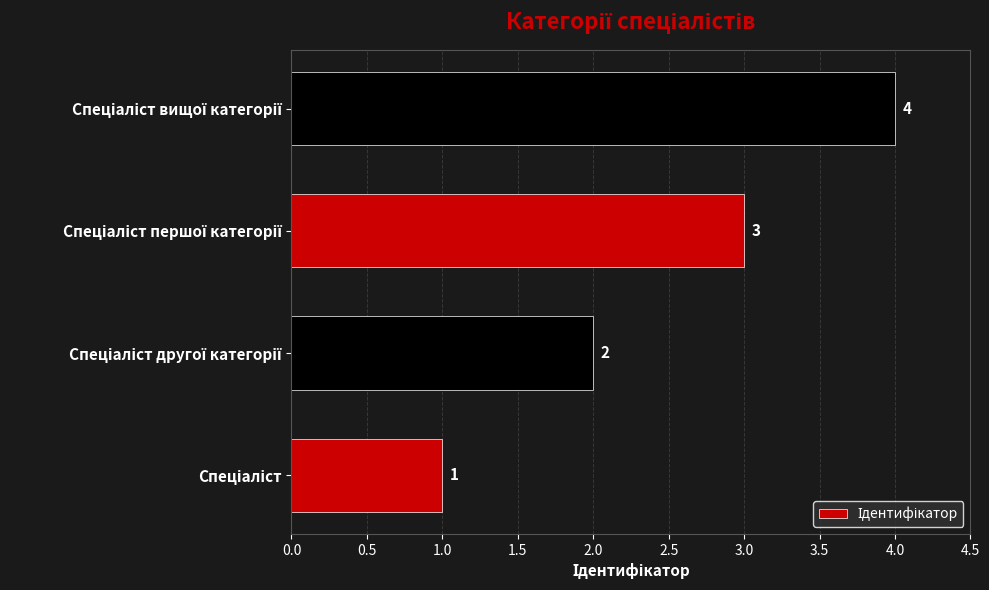

How many values are between 2 and 4?

3